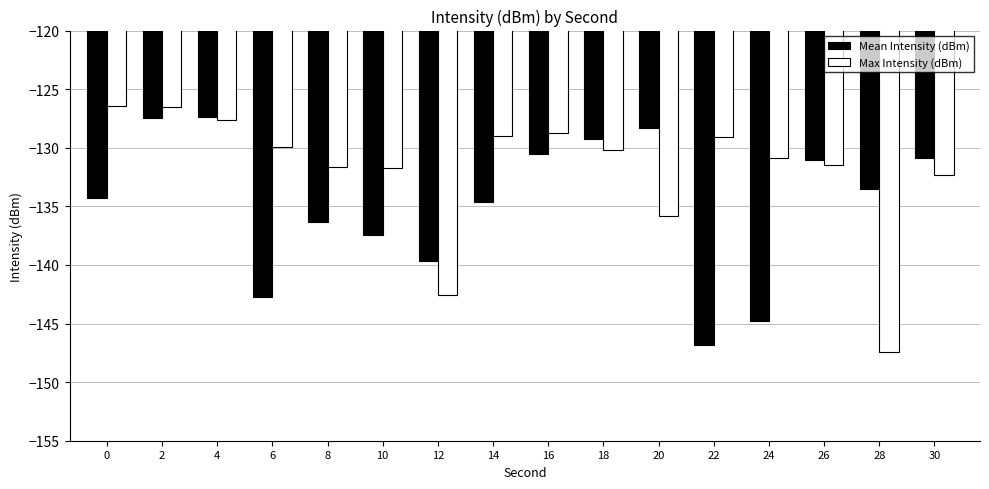

What value does the Mean Intensity (dBm) series have at 6?

-142.7